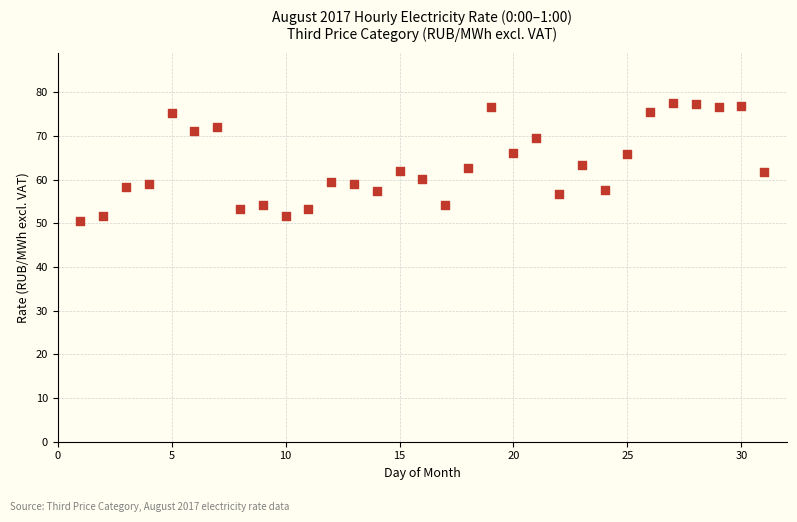

What is the range of X values (max minus min)?

30.0